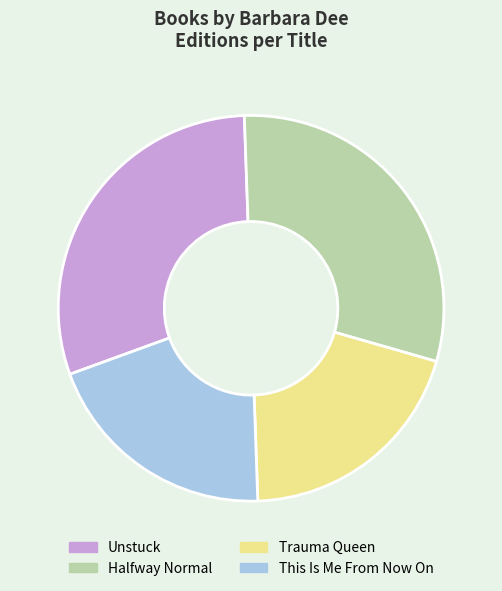

Does This Is Me From Now On represent more than half of the total?

No